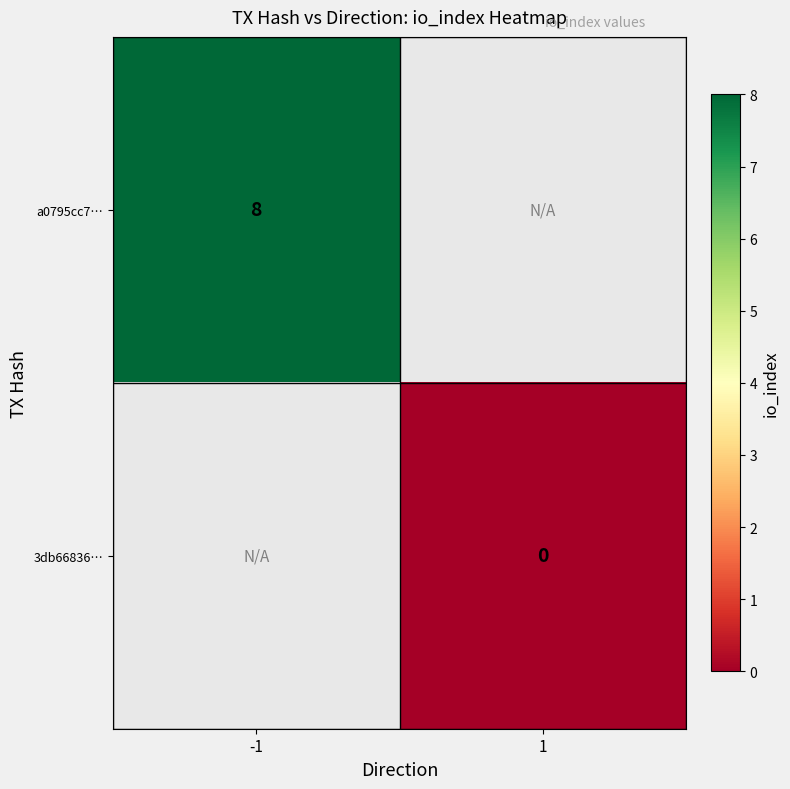

The a0795cc7… series shows 12 at -1. True or false?

False